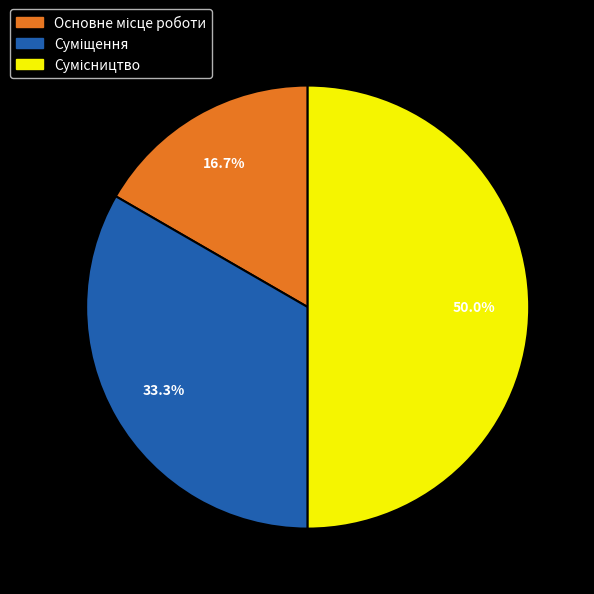

What percentage is the Сумісництво slice, to the nearest percent?

50%